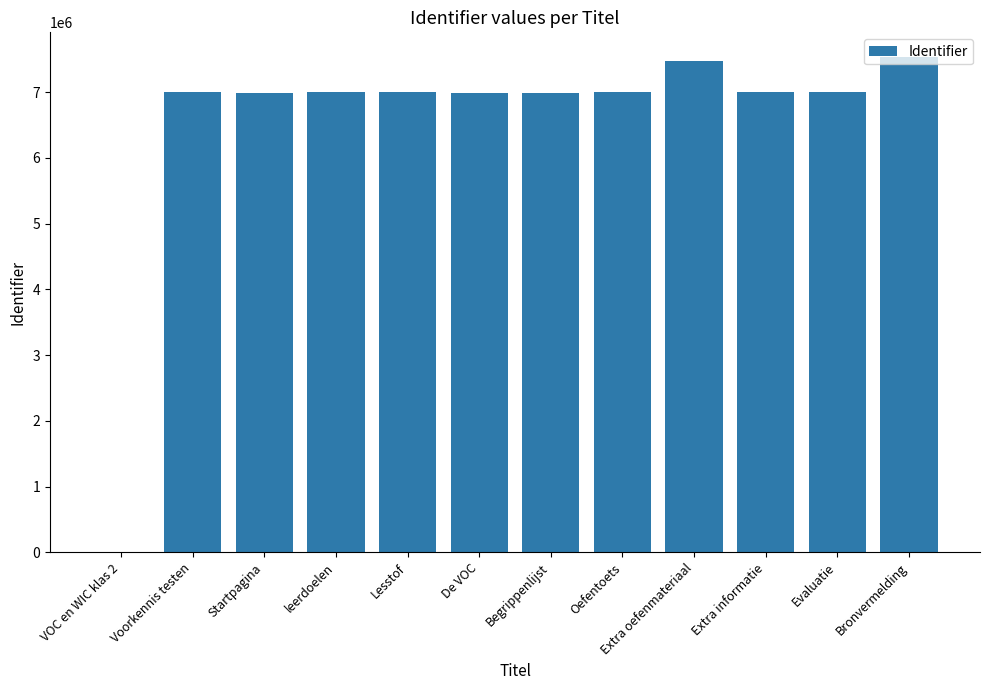

The chart shows a value of 6997793 at Lesstof. True or false?

True